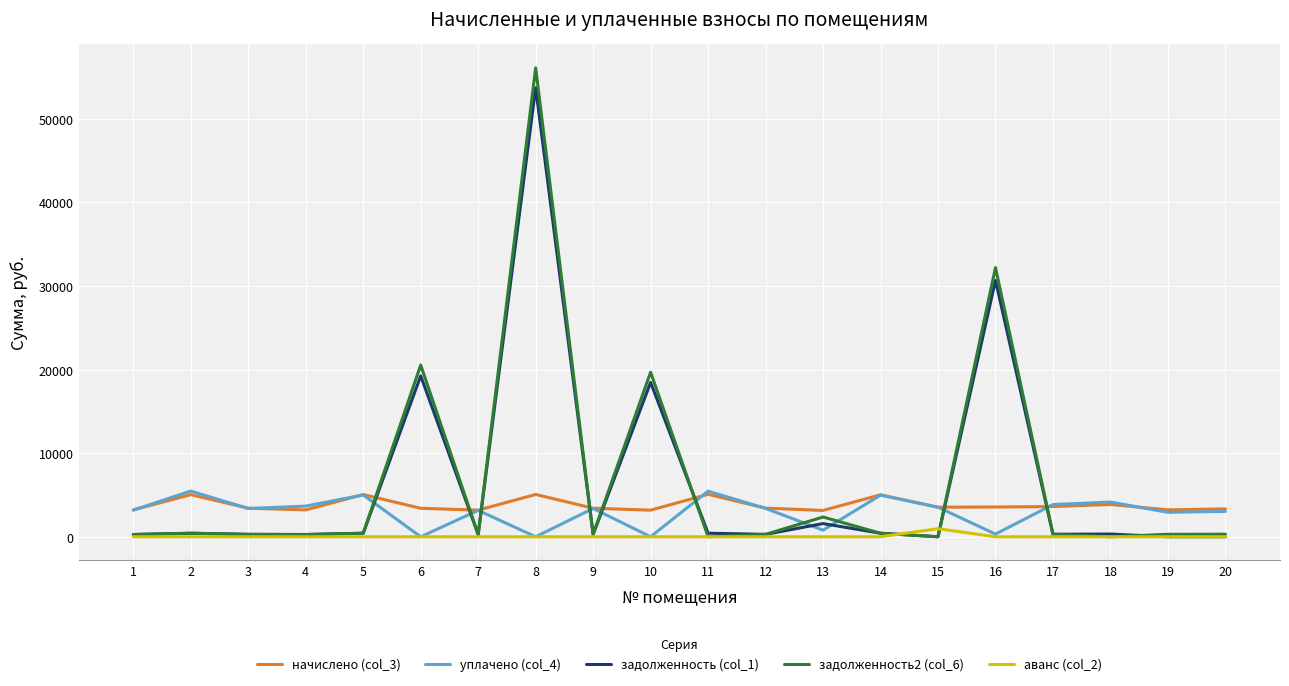

True or false: уплачено (col_4) has more than 0 points higher than both neighbors.

True